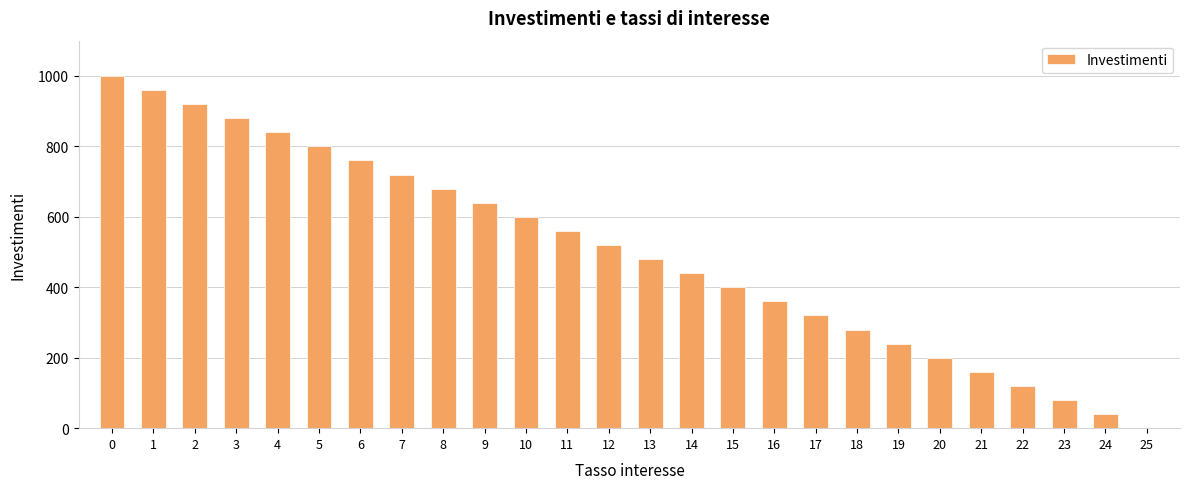

What is the difference between the values at 12 and 8?

160